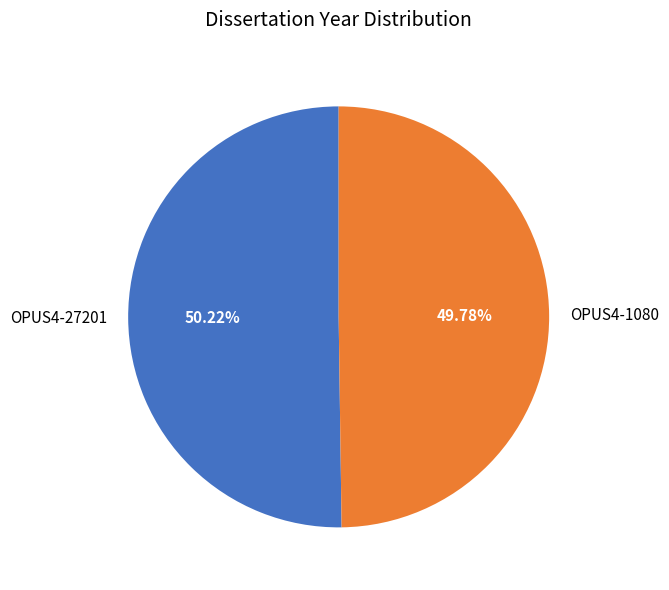

What is the ratio of the value at OPUS4-27201 to the value at OPUS4-1080?

1.0